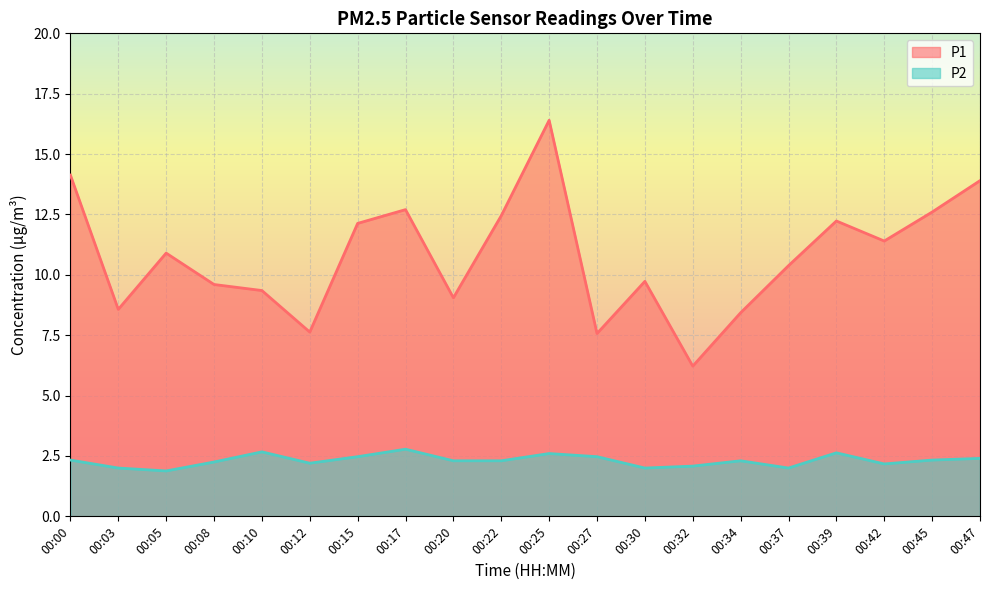

How many lines are shown in the chart?

2